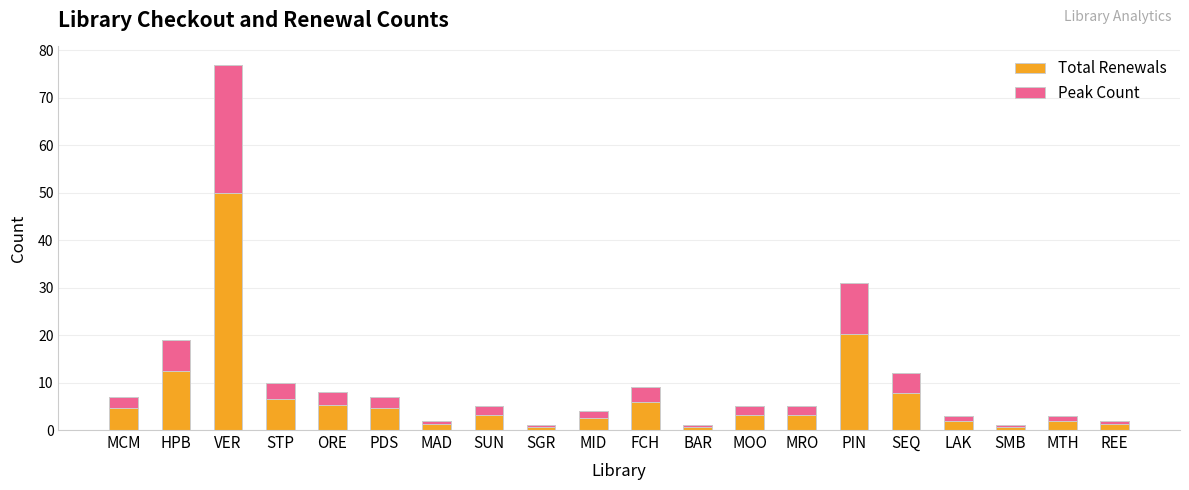

What is the highest value of the Peak Count series?

26.9